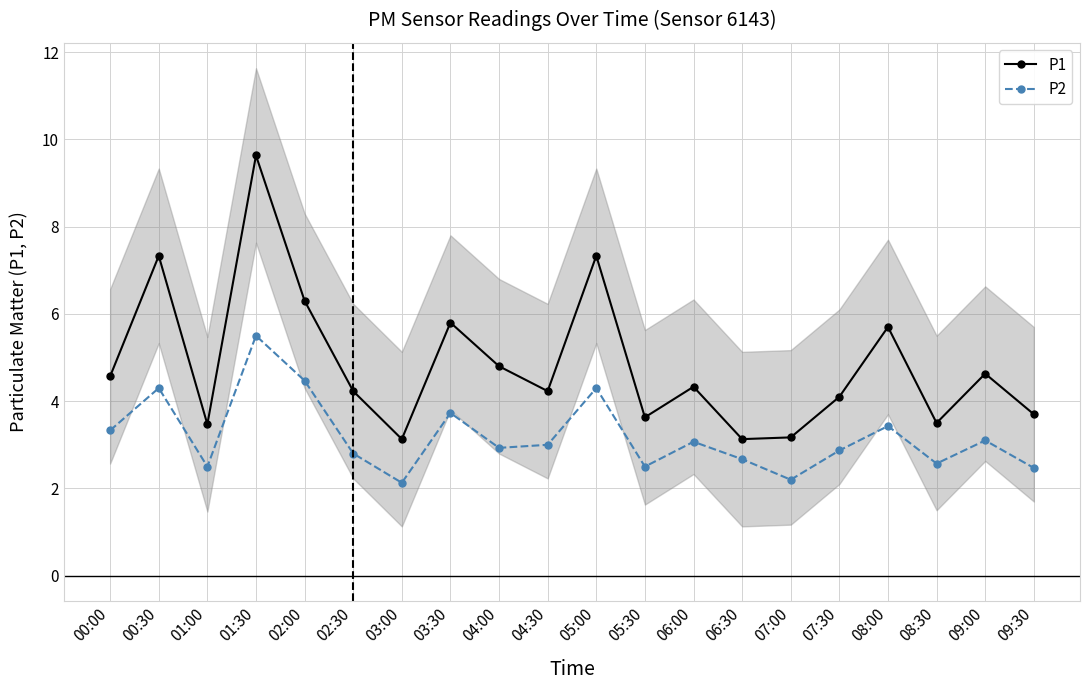

Rank the categories by P1 value from lowest to highest.

03:00, 06:30, 07:00, 01:00, 08:30, 05:30, 09:30, 07:30, 02:30, 04:30, 06:00, 00:00, 09:00, 04:00, 08:00, 03:30, 02:00, 00:30, 05:00, 01:30